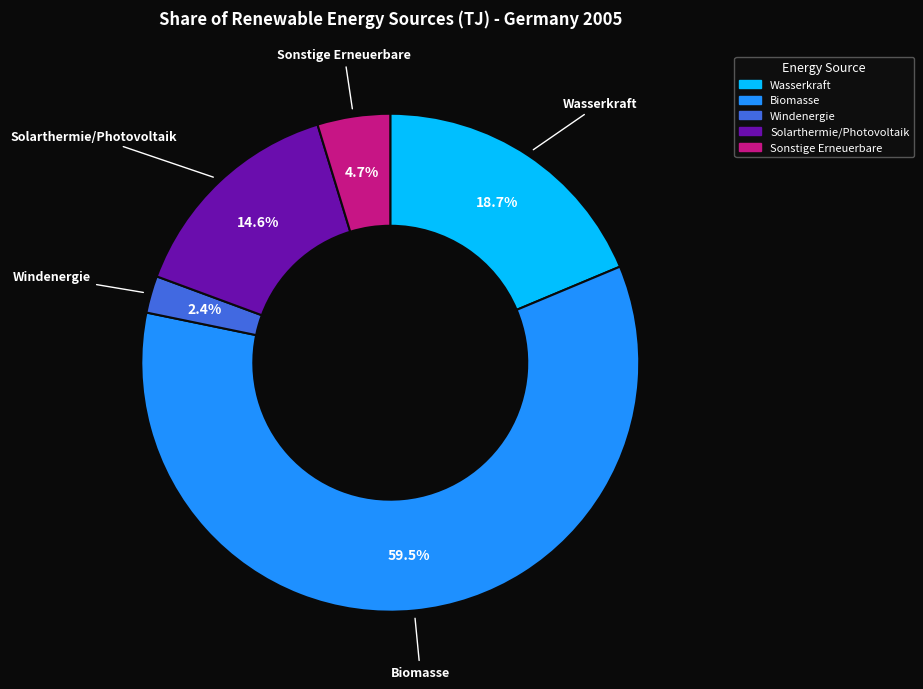

Is there any slice that represents more than half of the pie?

Yes